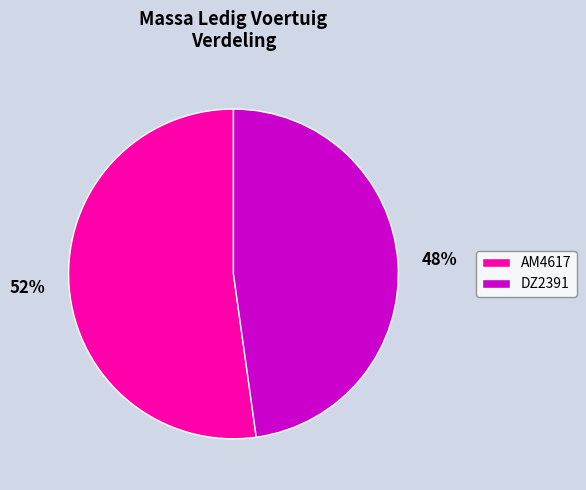

How many segments does this pie chart have?

2